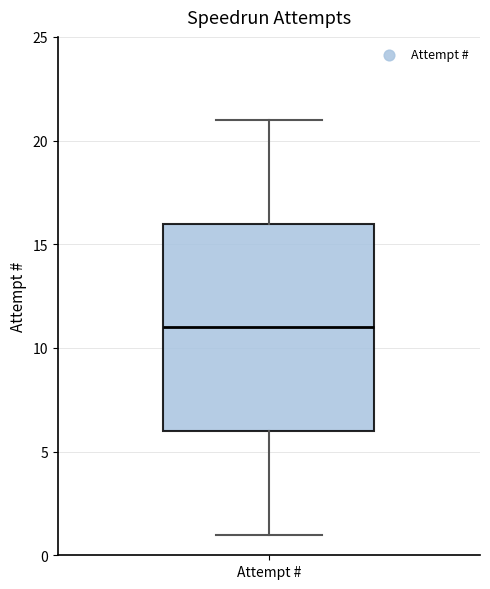

Transcribe this box plot: give where the median line is, the range the box spans, and where the two whiskers end, as read against the y-axis. The values are not printed on the chart, so give them approximately, as read against the axis.

median 11, box 6 to 16, whiskers 1 to 21